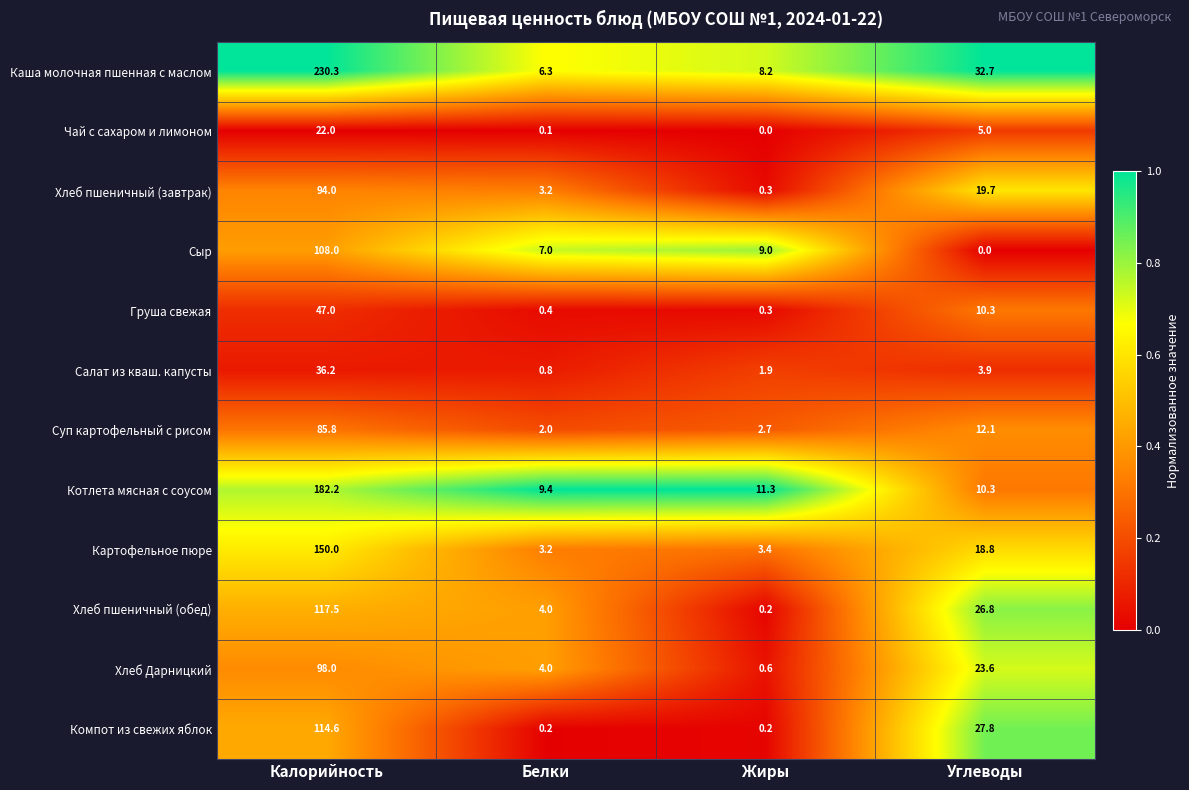

What is the difference between the highest and lowest values at Жиры?

11.3